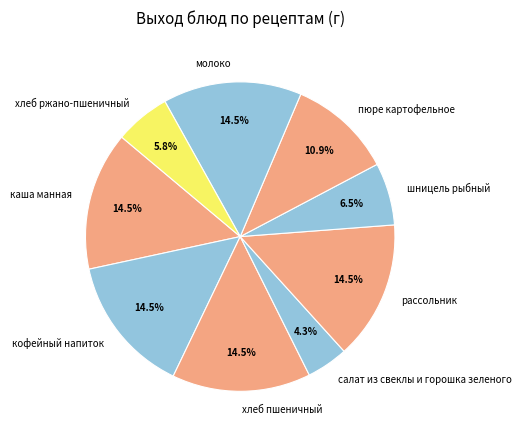

Count the number of slices in the pie.

9